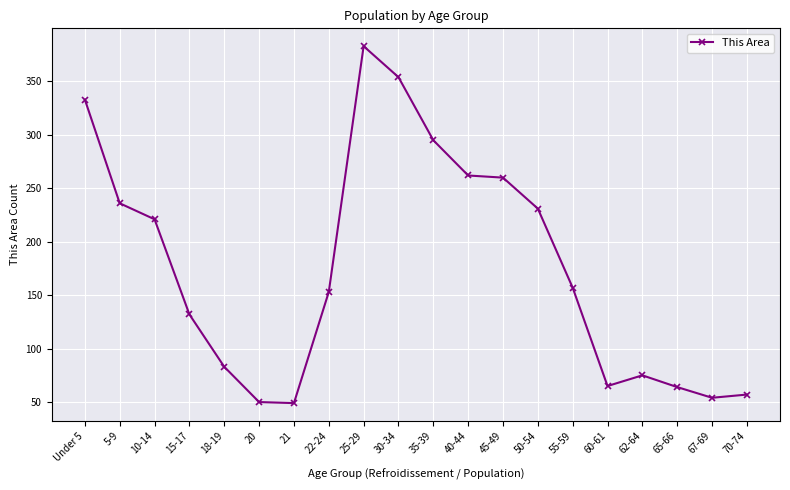

Which has a higher value, 10-14 or Under 5?

Under 5